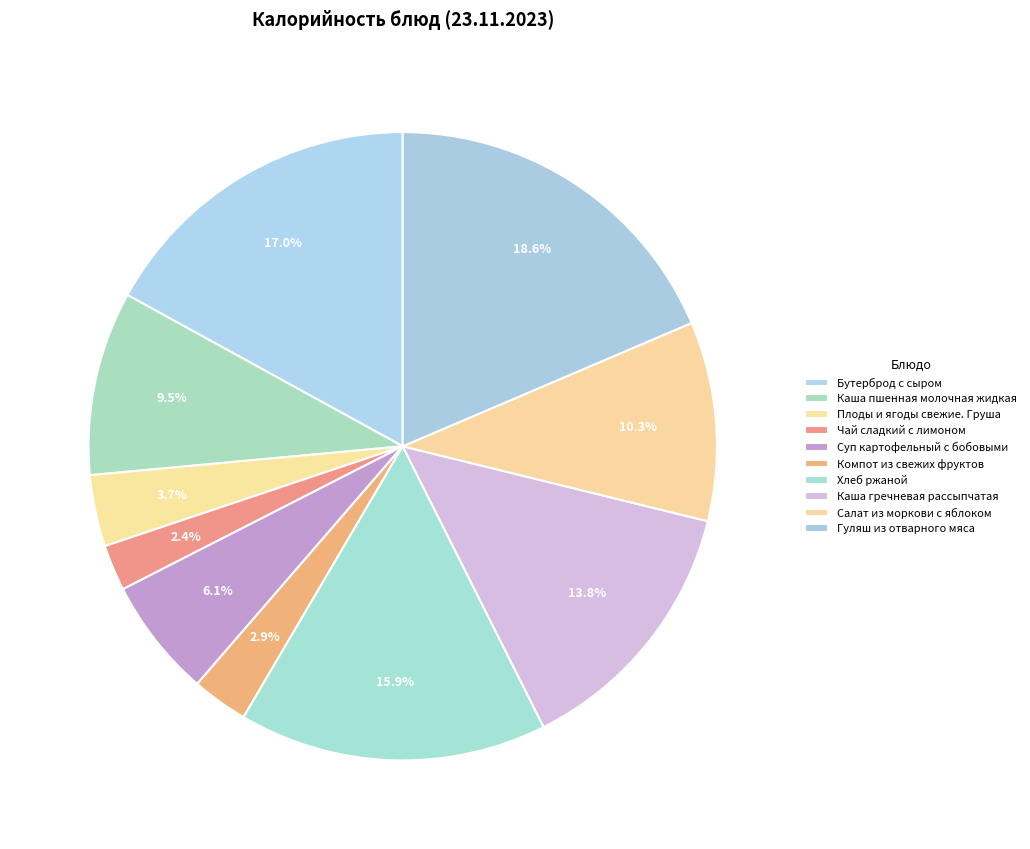

What is the ratio of the value at Суп картофельный с бобовыми to the value at Хлеб ржаной?

0.4